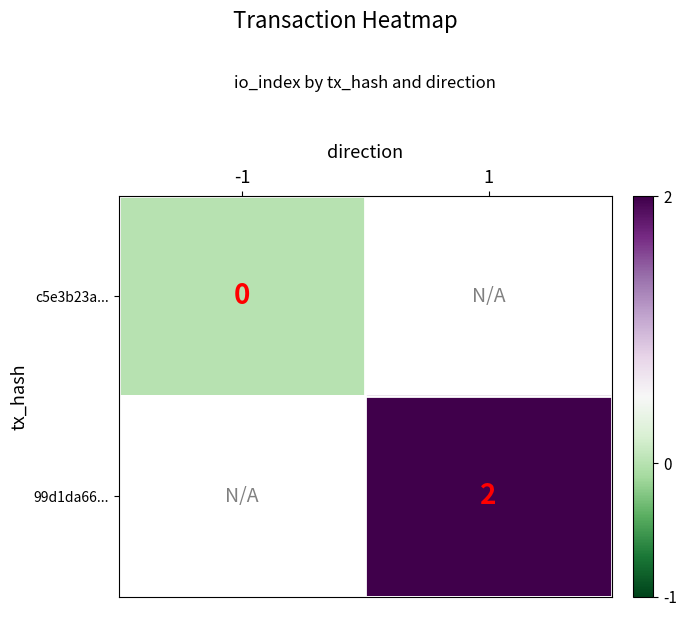

List the series in order of their peak value, lowest first.

c5e3b23a..., 99d1da66...